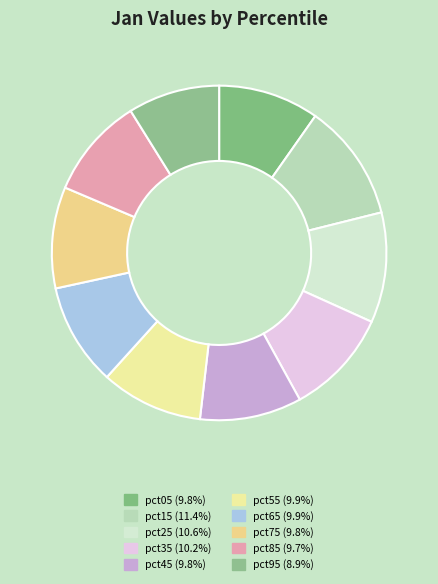

What is the largest slice in the pie chart?

pct15